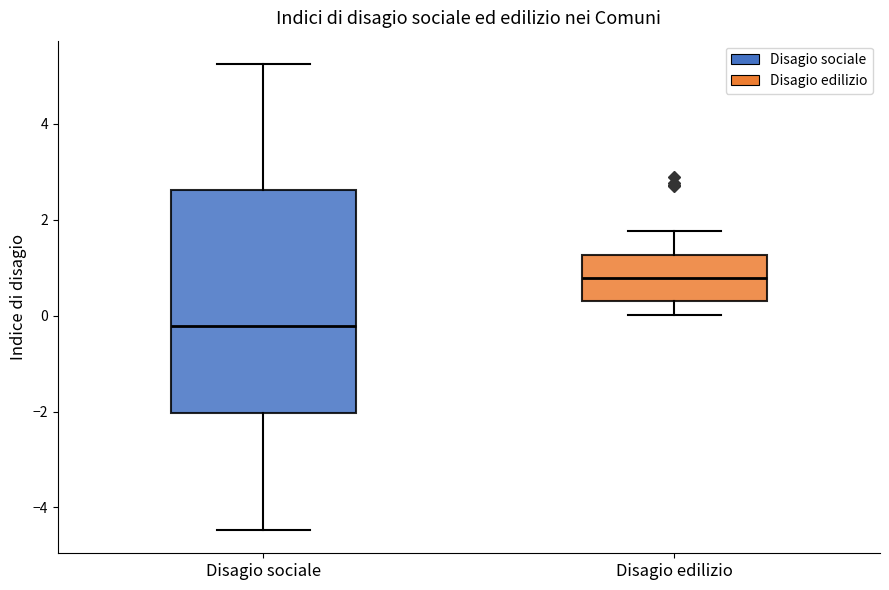

Which box is the tallest, from its lower edge to its upper edge?

Disagio sociale